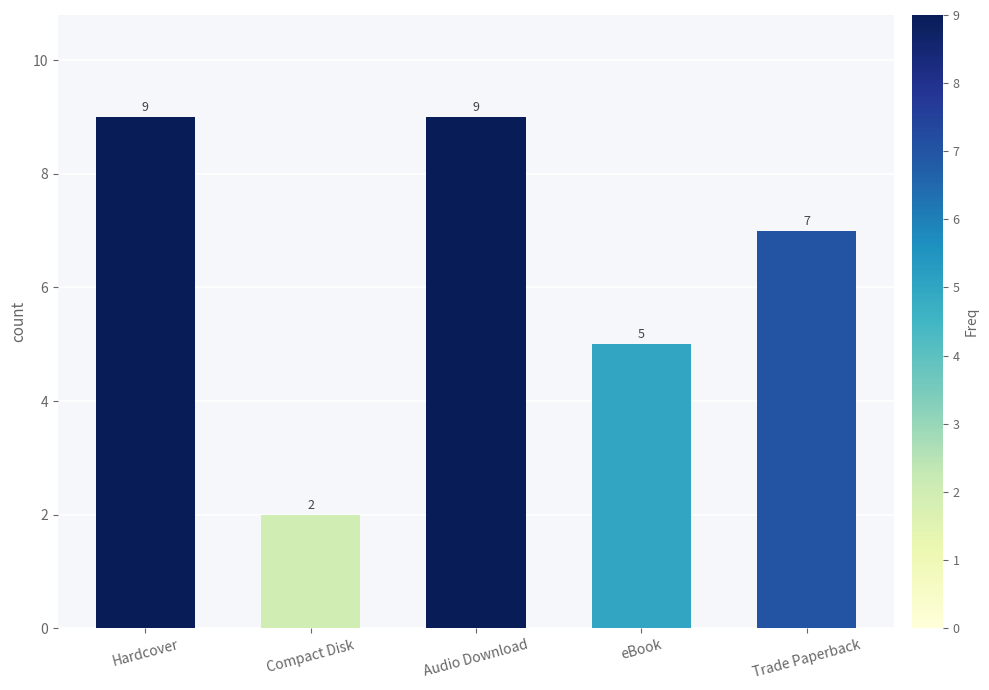

What is the value of the 3rd bar from the left?

9